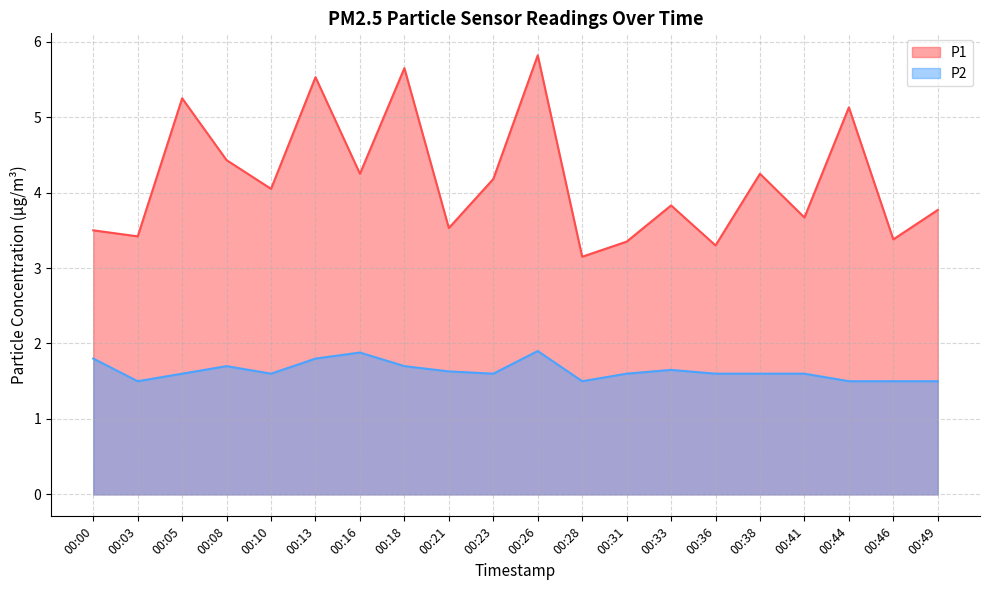

Is it true that P1 equals 7.2 at 00:23?

False